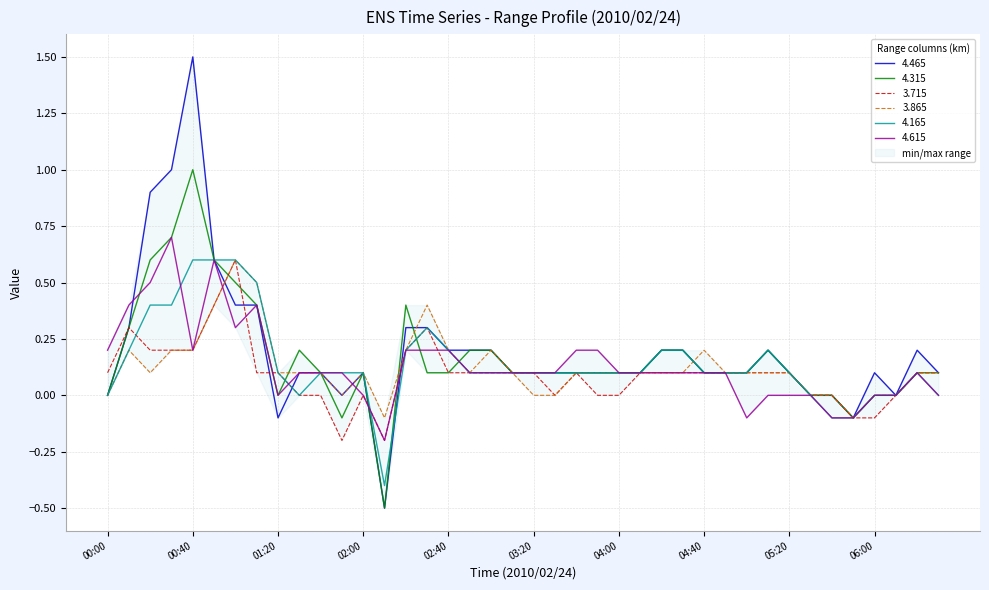

At how many categories does at least one series exceed 0?

35